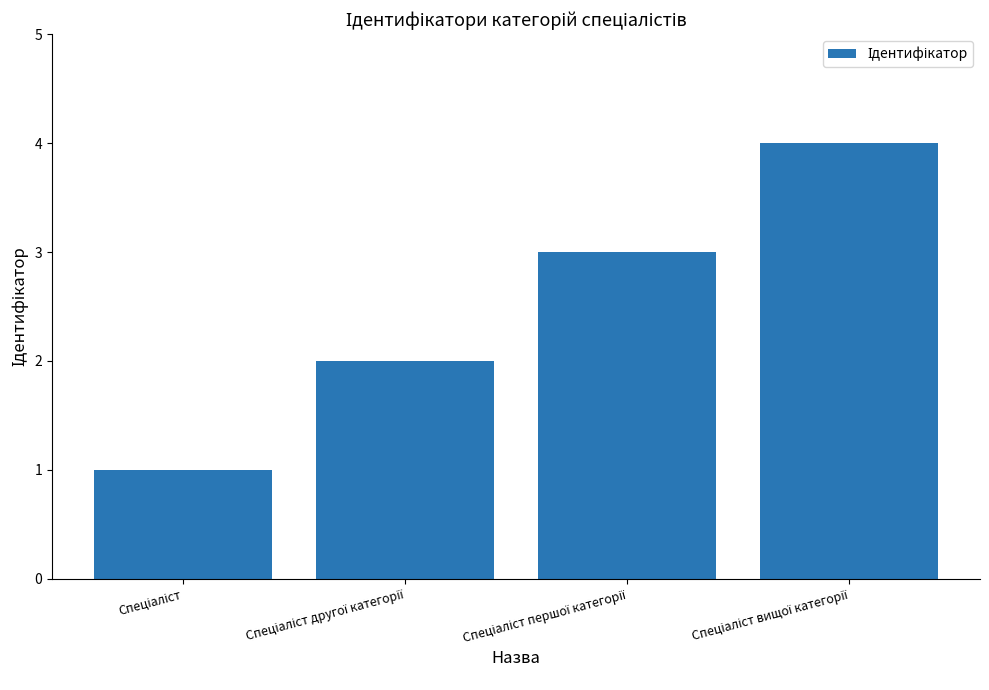

How many values are between 2 and 4?

3